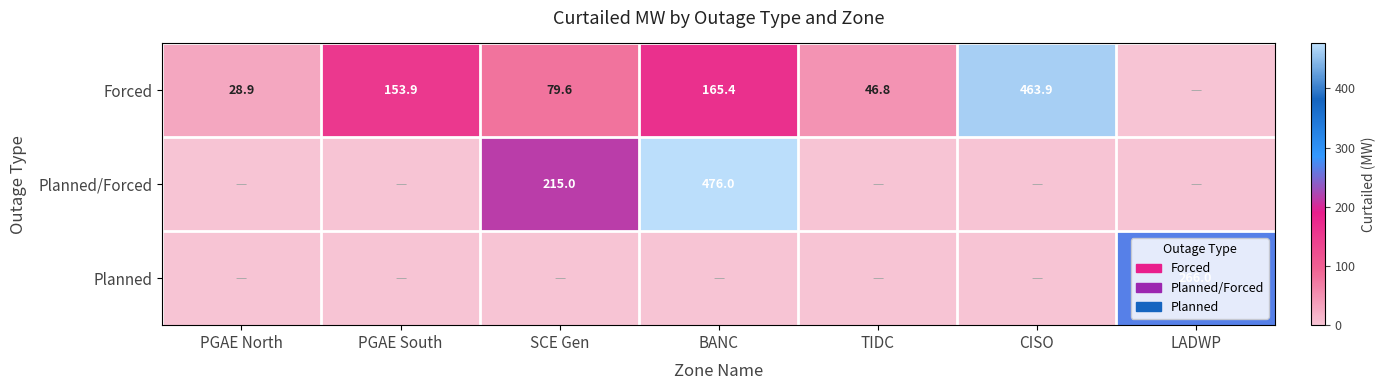

Is the value of Planned/Forced at SCE Gen greater than the value of Forced at TIDC?

Yes